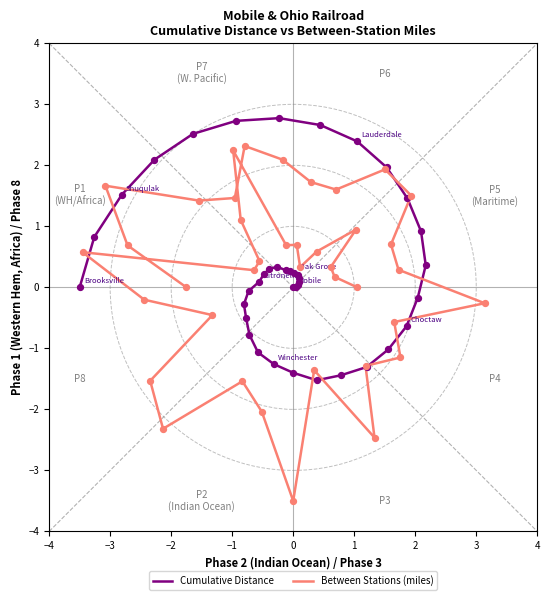

At how many categories does at least one series exceed -1?

32